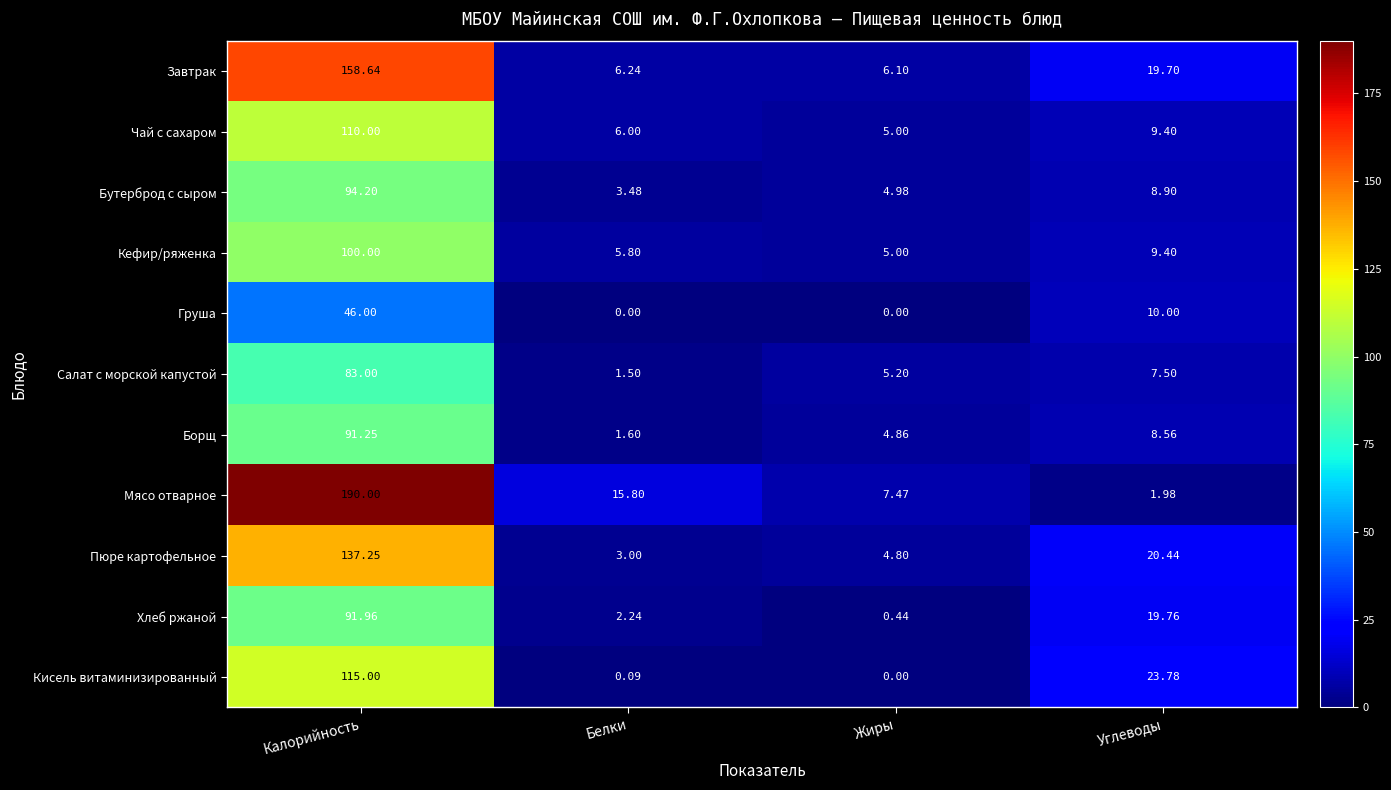

Which series has the largest range (max minus min)?

Мясо отварное